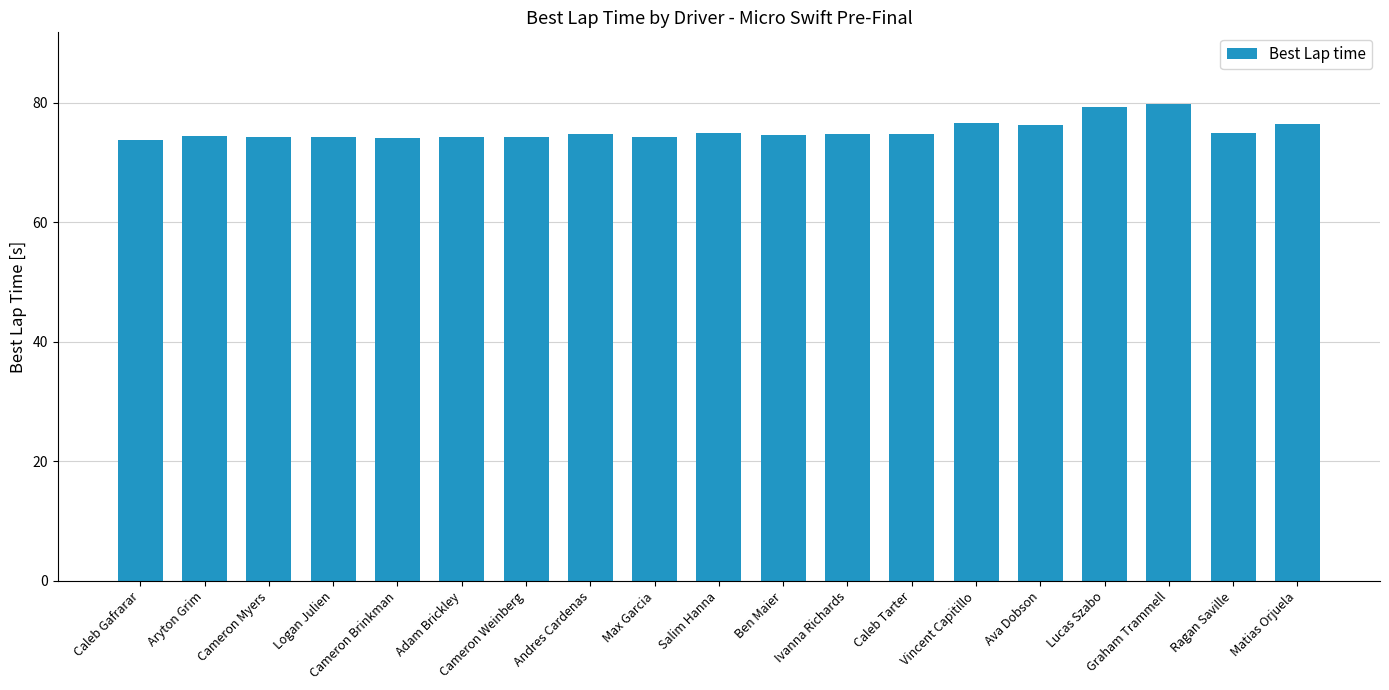

Does the chart contain any negative values?

No